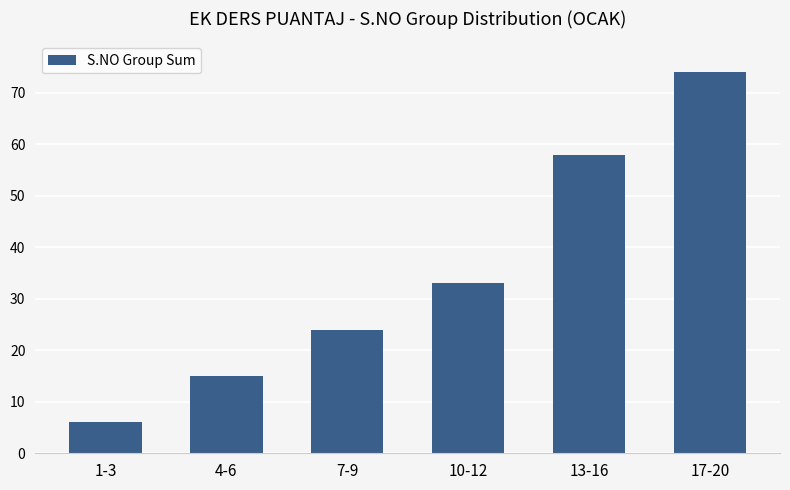

What is the maximum value shown in the chart?

74